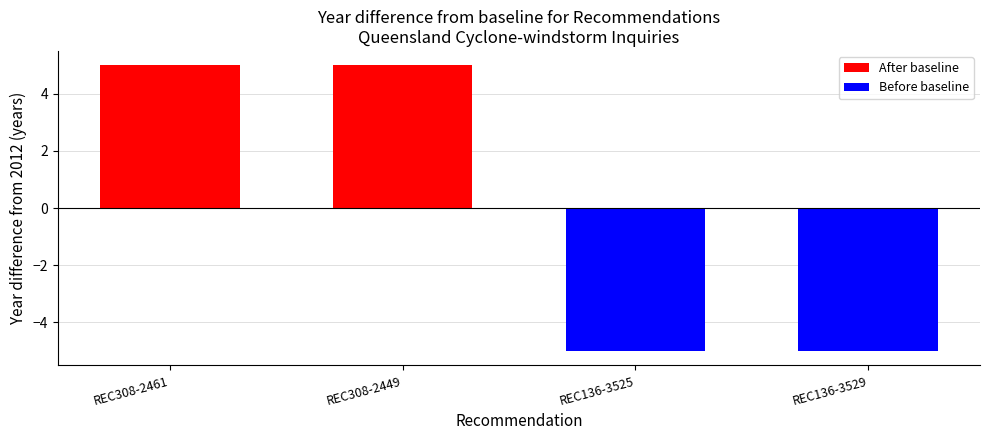

The chart shows a value of -7 at REC136-3529. True or false?

False